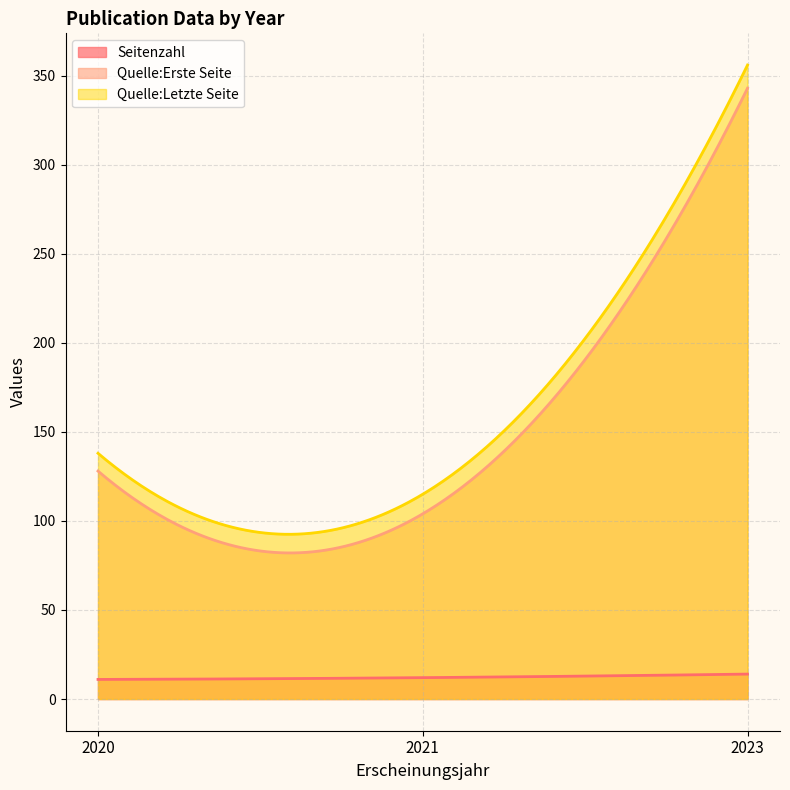

Count the number of data series in this chart.

3